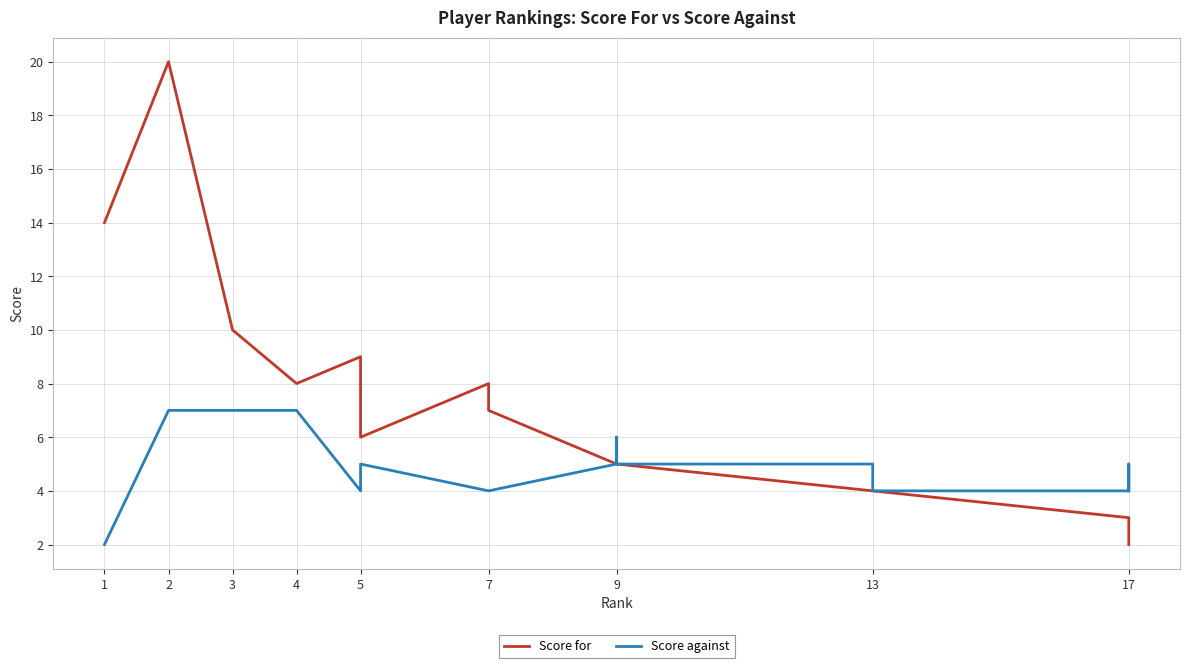

Which series has the largest range (max minus min)?

Score for